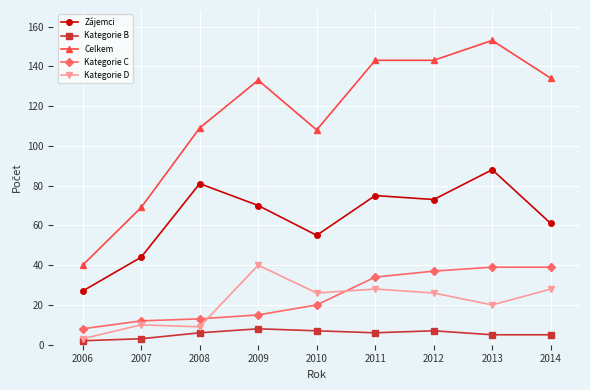

What is the difference between the second highest and second lowest values in the Zájemci series?

37